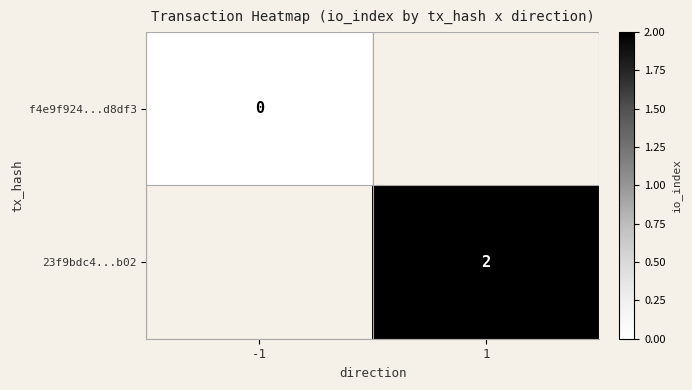

How many categories are shown in the chart?

2